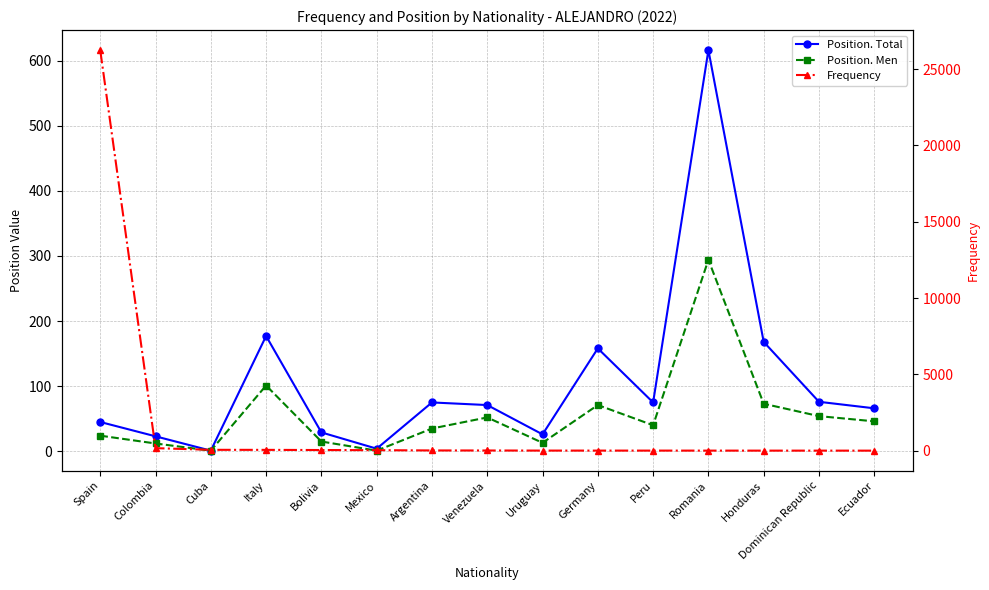

Where is the first local minimum for Position. Men?

Cuba